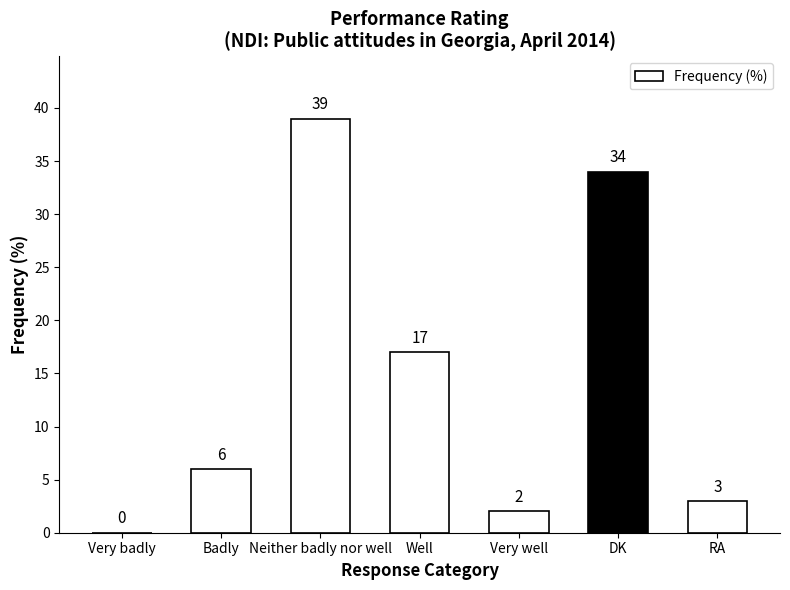

What is the change in value from Very badly to DK?

+34